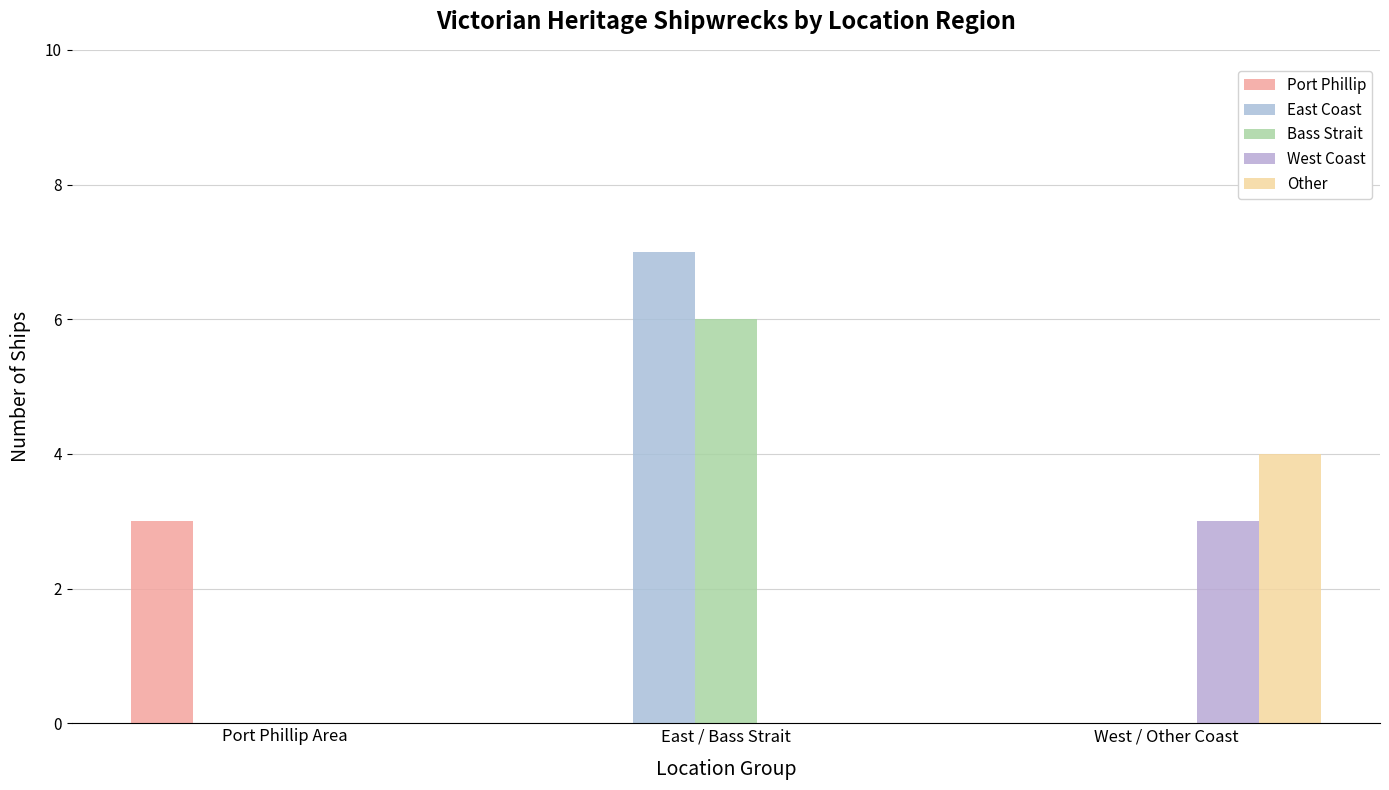

How many series are shown in this chart?

5